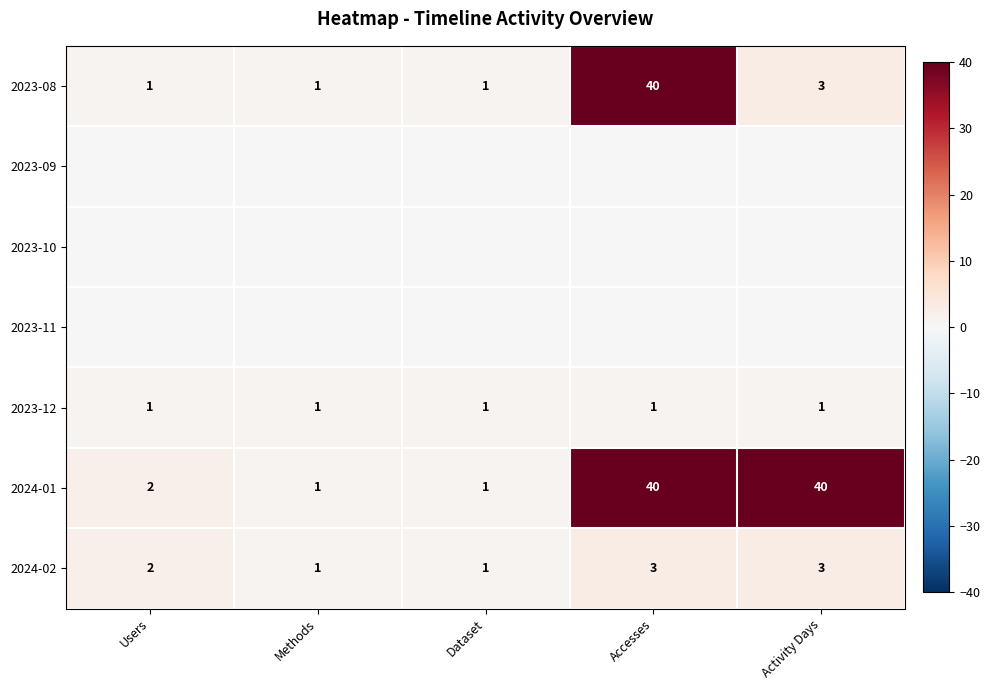

Is it true that 2023-12 equals 1 at Accesses?

True